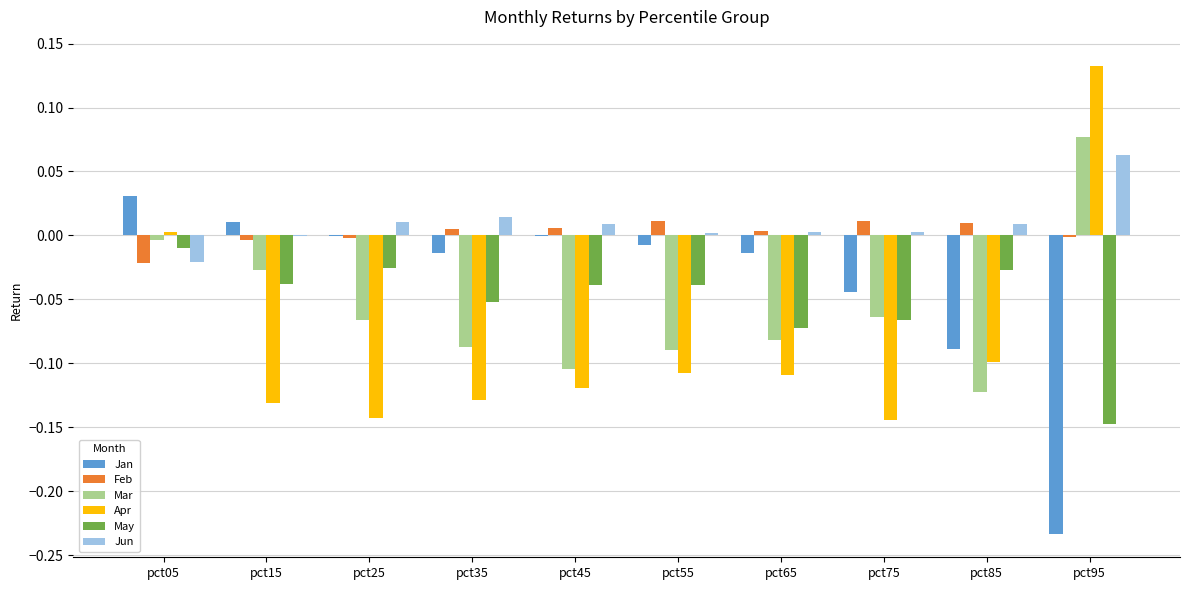

At which label does May reach its peak?

pct05